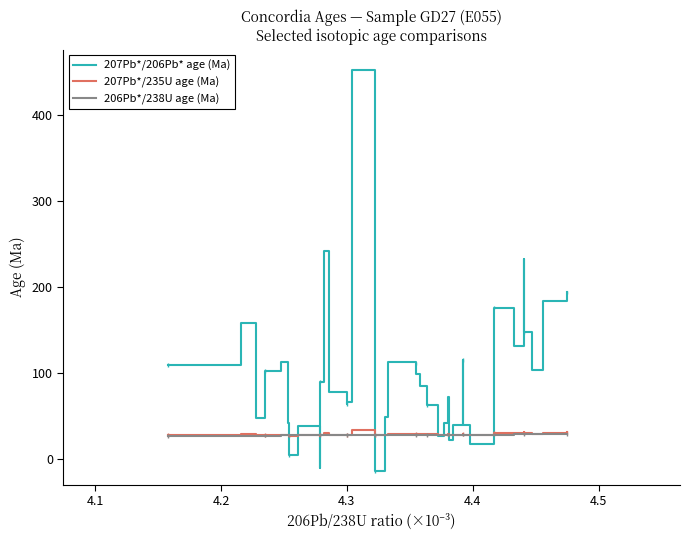

How many interior local valleys does the 207Pb*/235U age (Ma) series have?

10